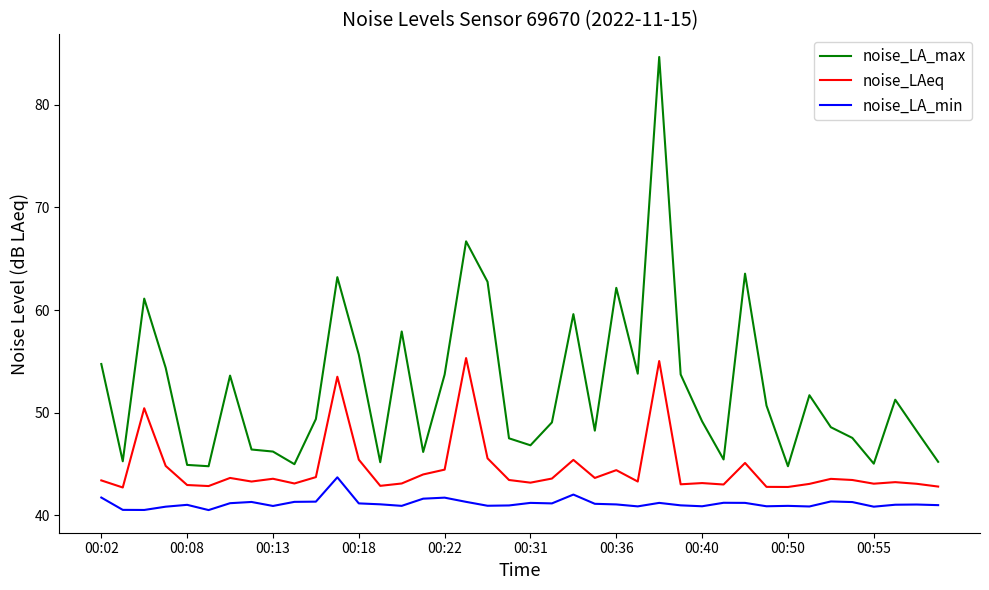

Which series has the largest total across all categories?

noise_LA_max